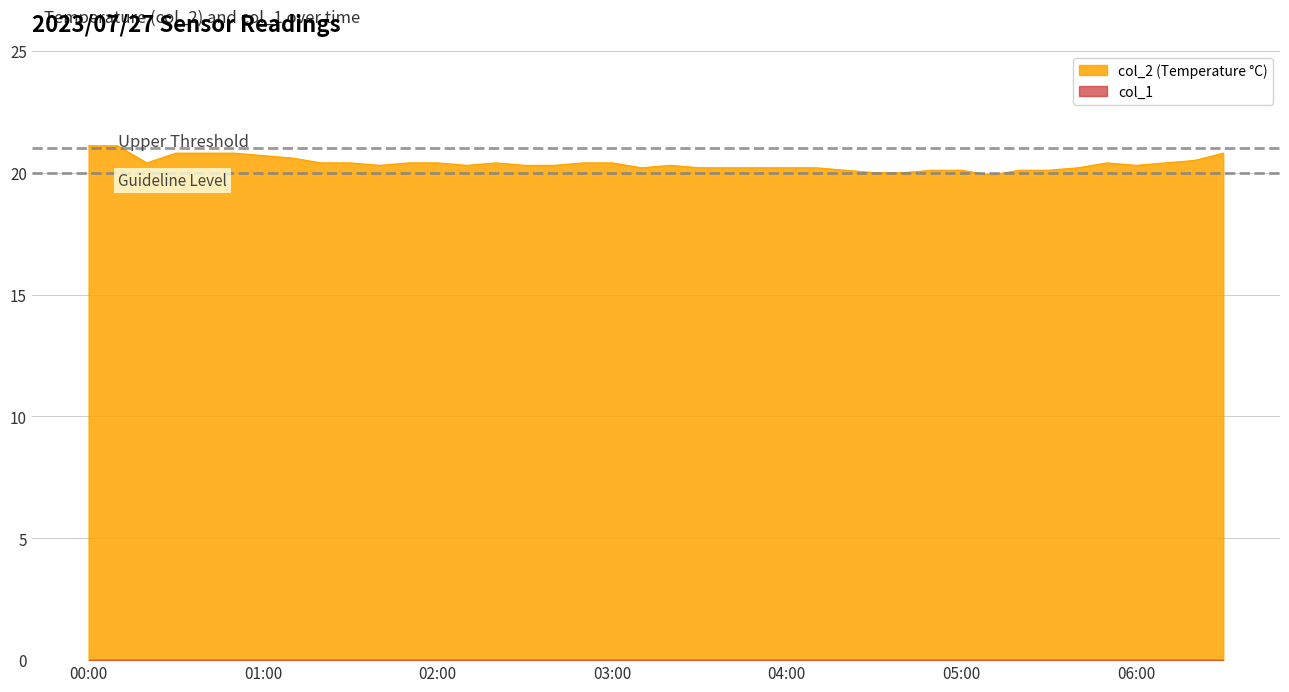

What is the change in value from 2023/07/27 01:30:00 to 2023/07/27 04:40:00?

-0.4